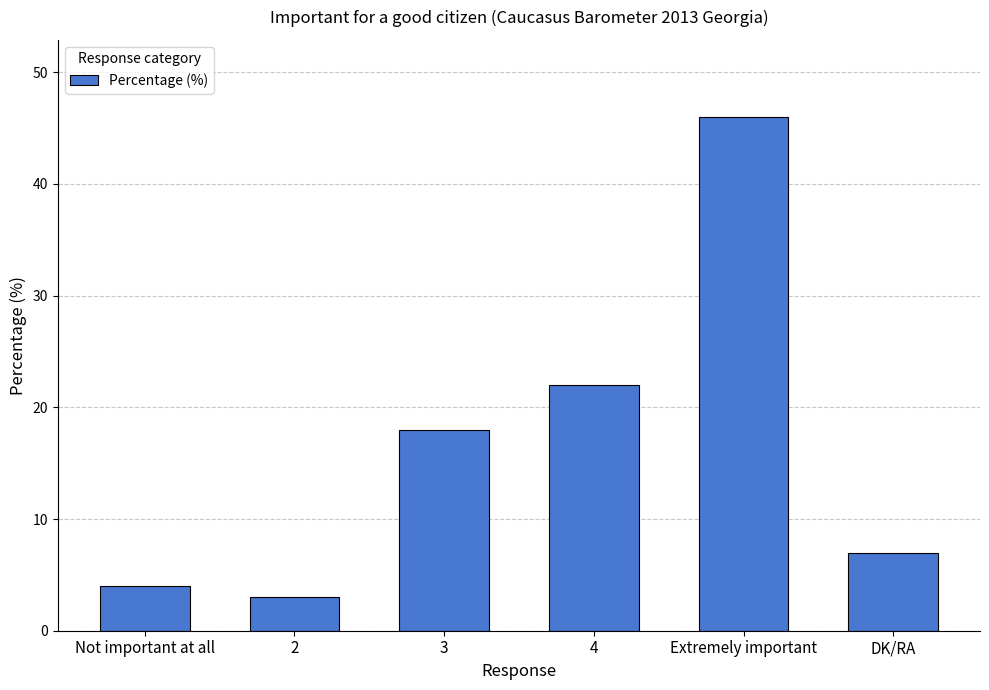

How many data points are less than 18?

3